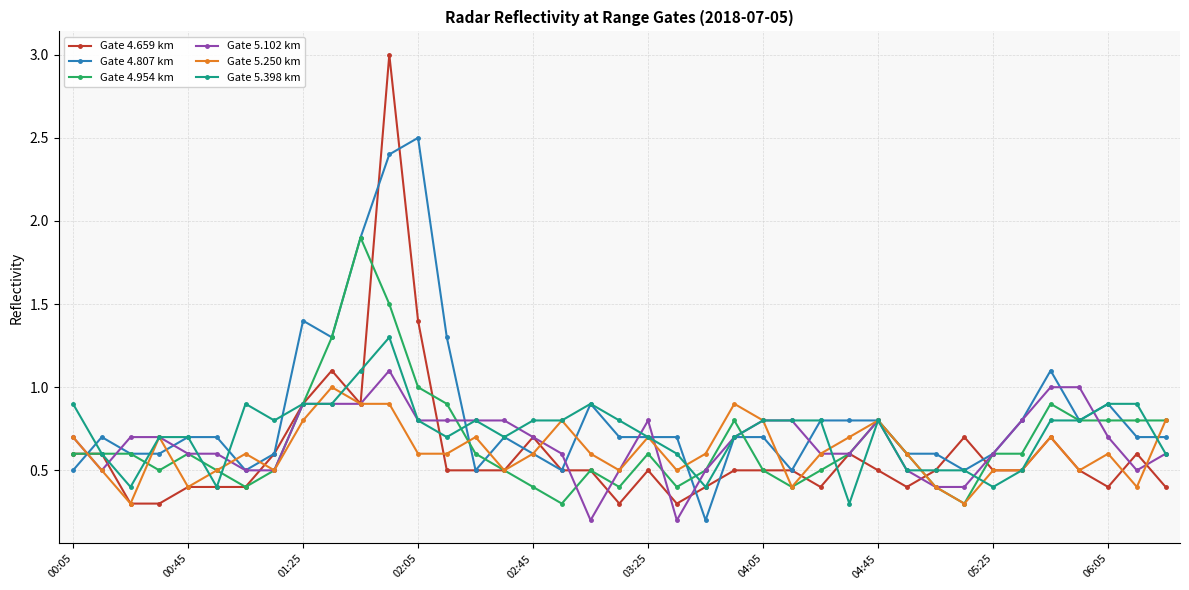

Which series has the widest spread of values?

Gate 4.659 km